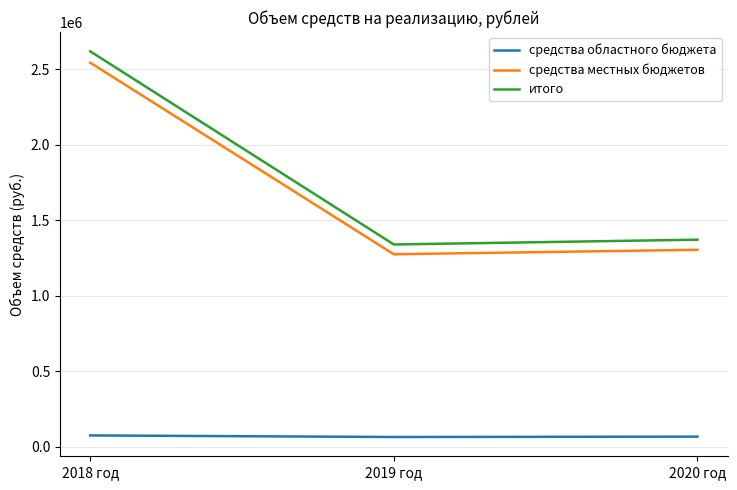

What is the total value across all series at 2019 год?

2677776.0